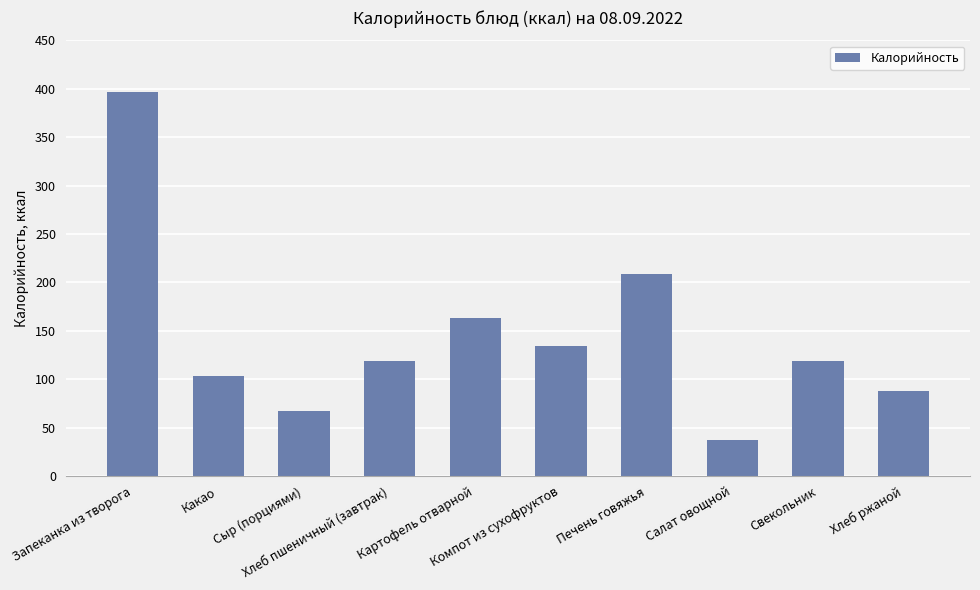

Which label corresponds to the smallest value in the chart?

Салат овощной